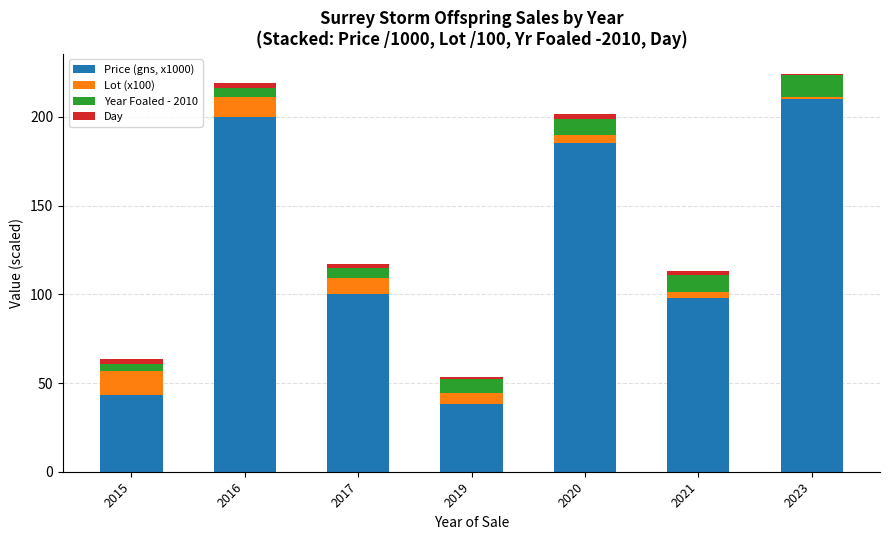

Which category has the highest value in the Price (gns, x1000) series?

2023